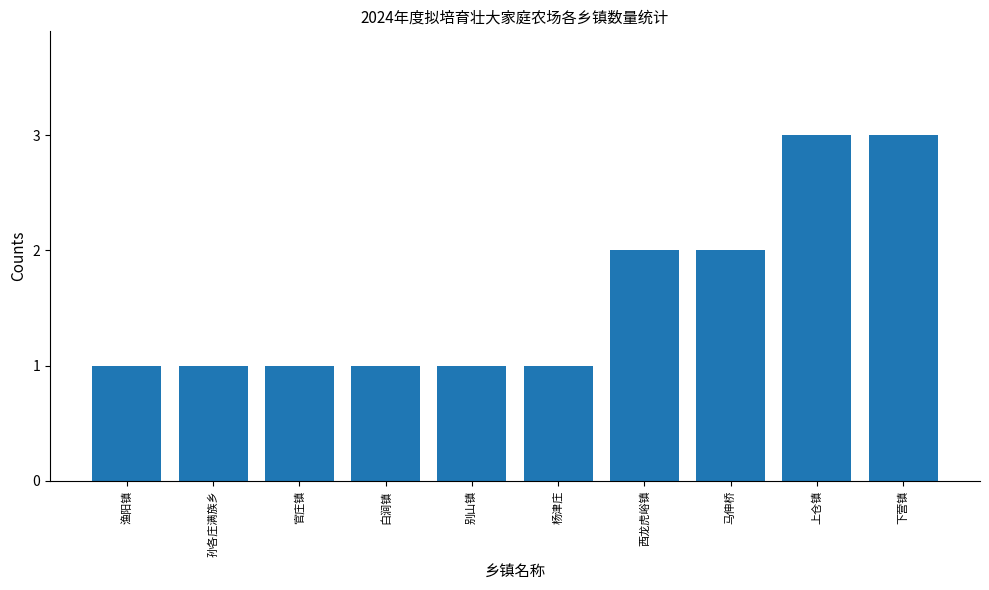

What position from the right is 渔阳镇?

10